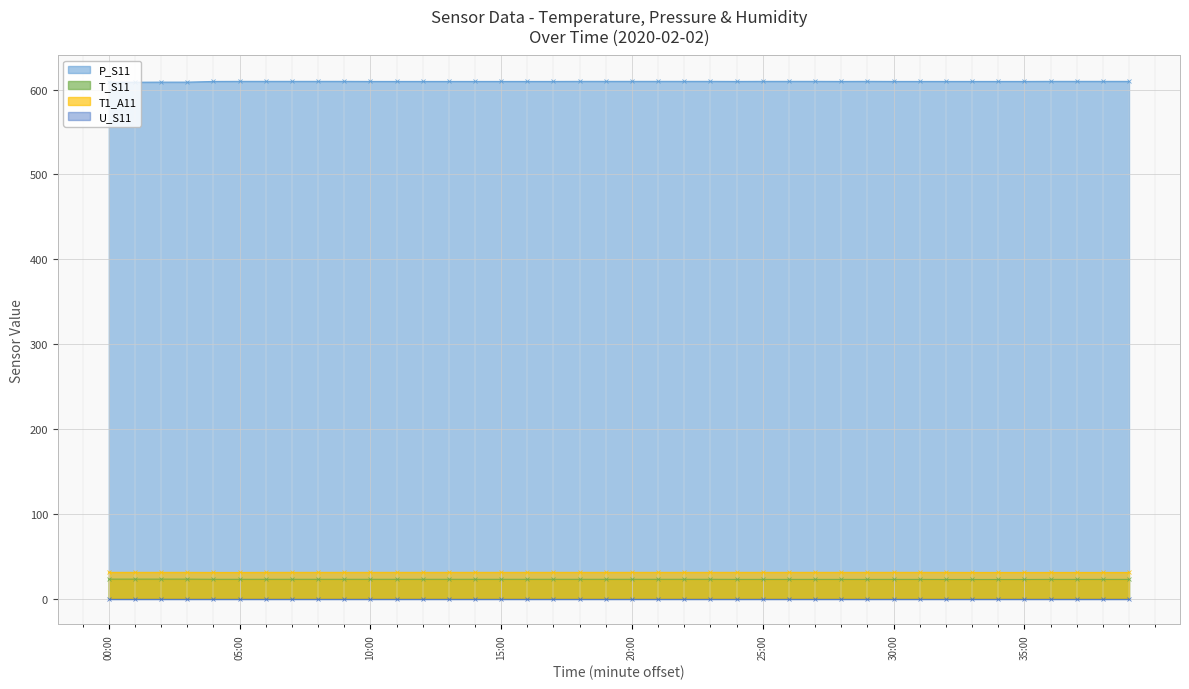

Which series has the largest total across all categories?

P_S11